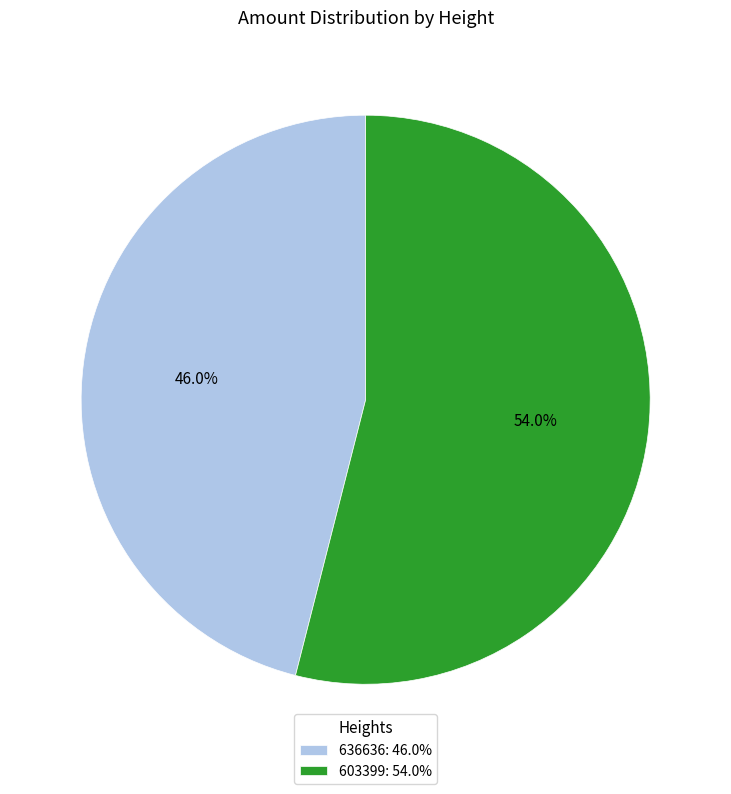

Which category accounts for the majority?

603399